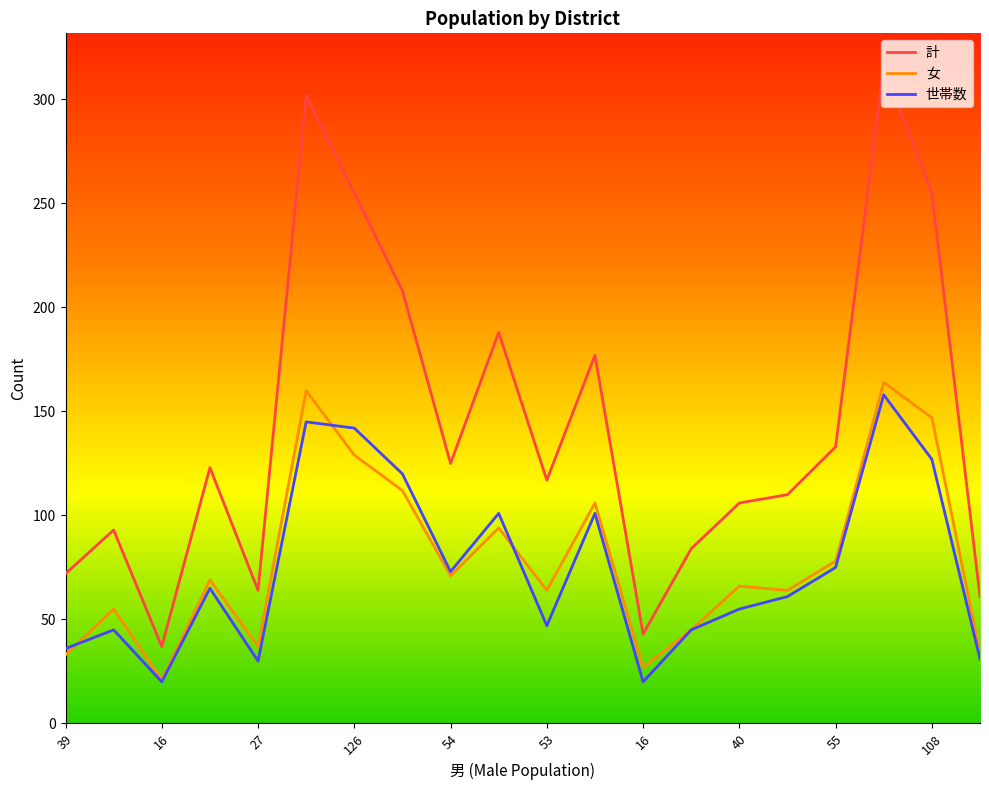

True or false: 計 and 女 intersect in this chart.

False